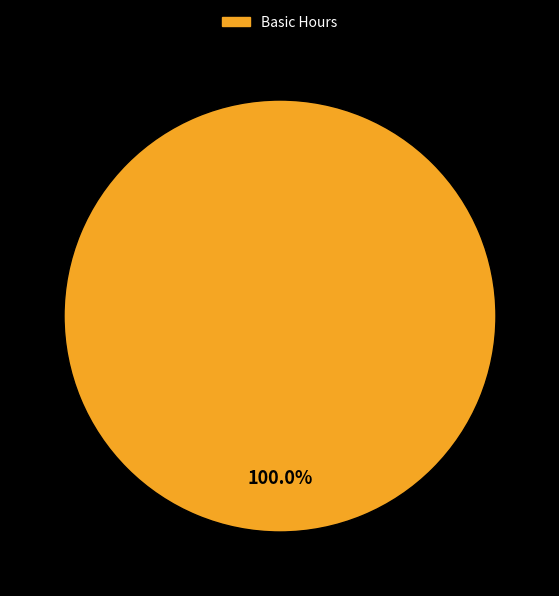

Is there a majority slice in this chart?

Yes